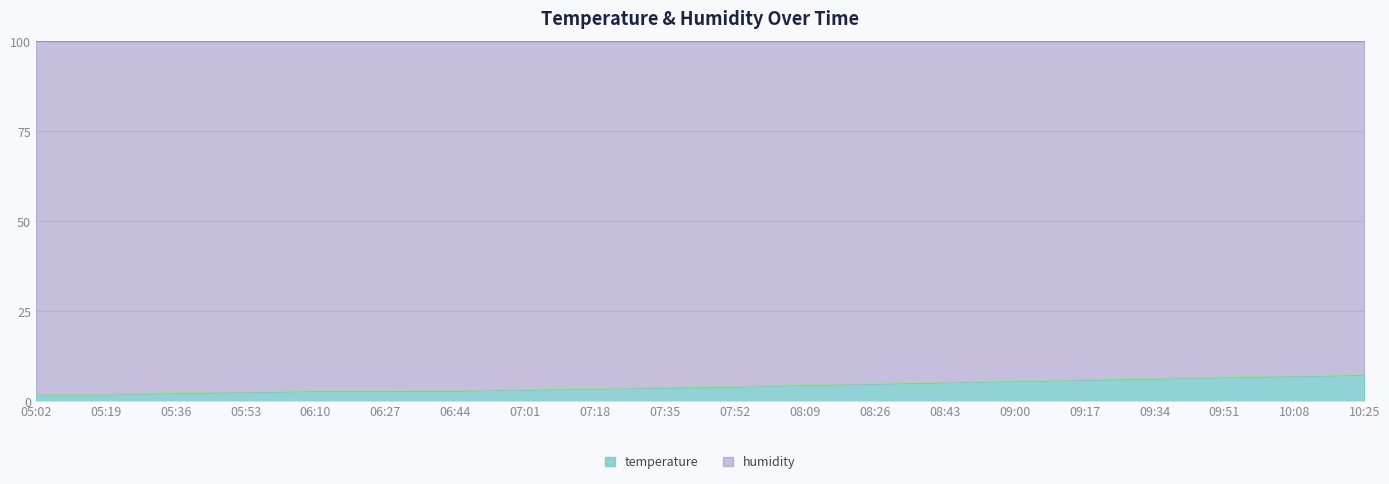

At which label is the value closest to 4?

07:52